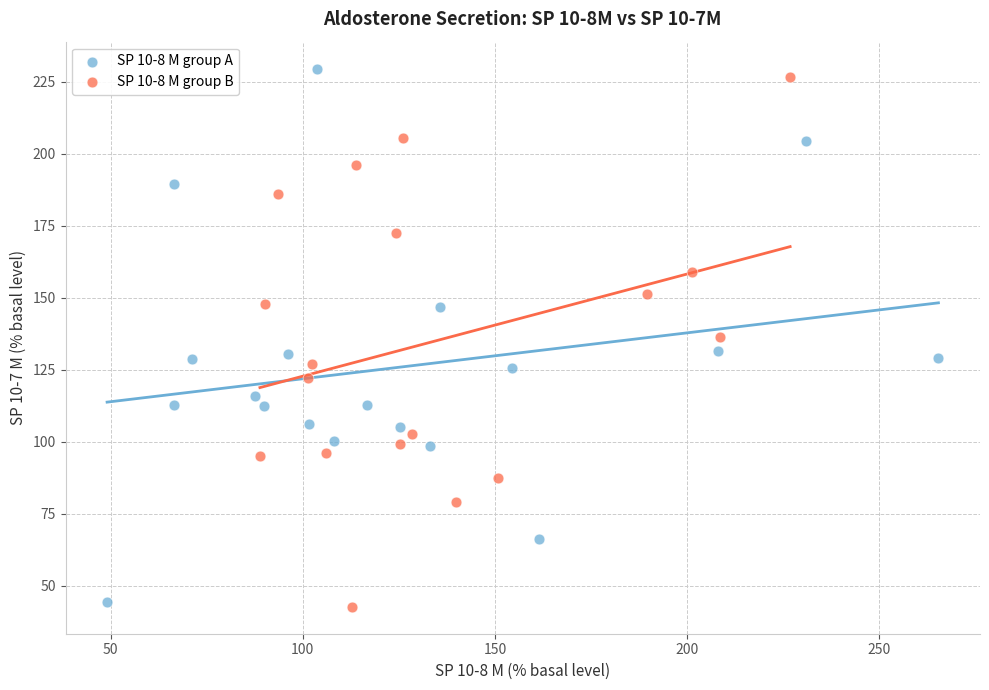

Which series reaches the maximum Y coordinate?

SP 10-8 M group A